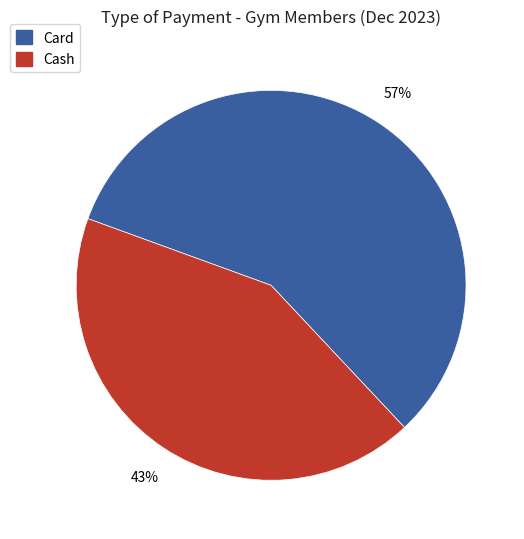

To the nearest percent, what is the average slice percentage?

50%